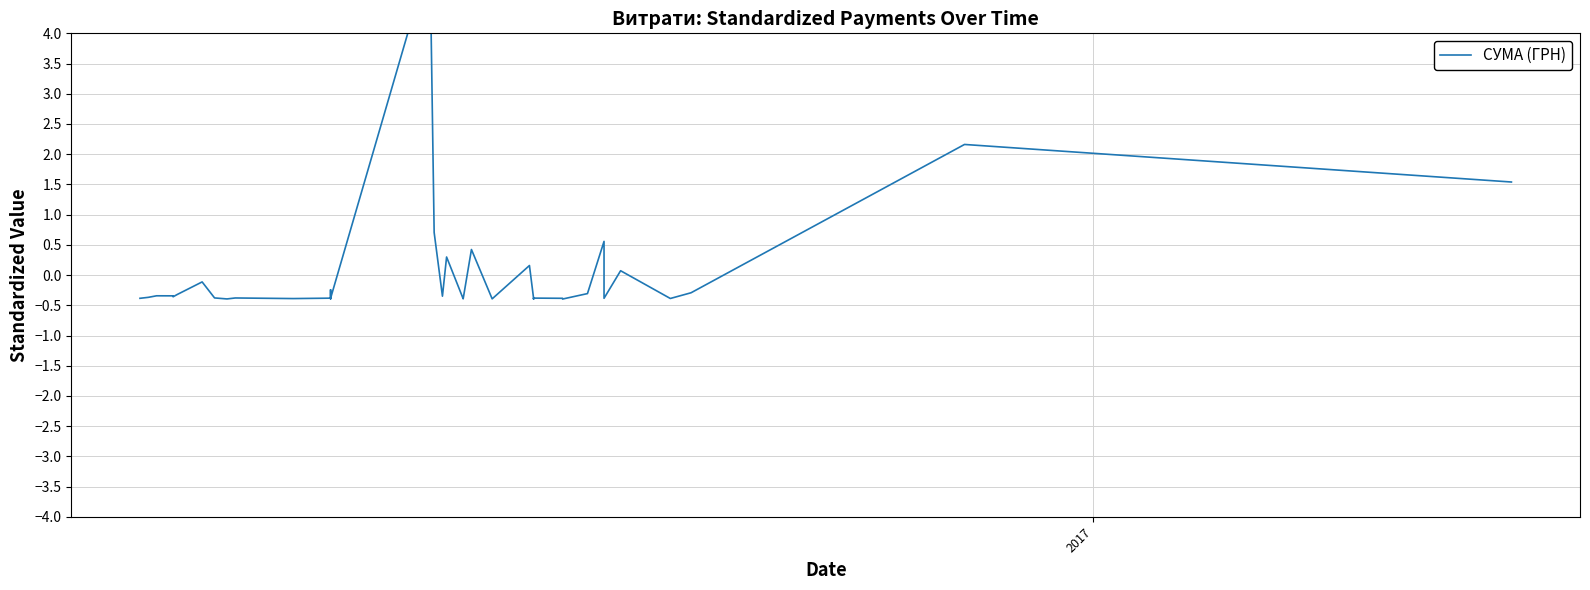

Does the chart display data point markers on the line(s)?

No